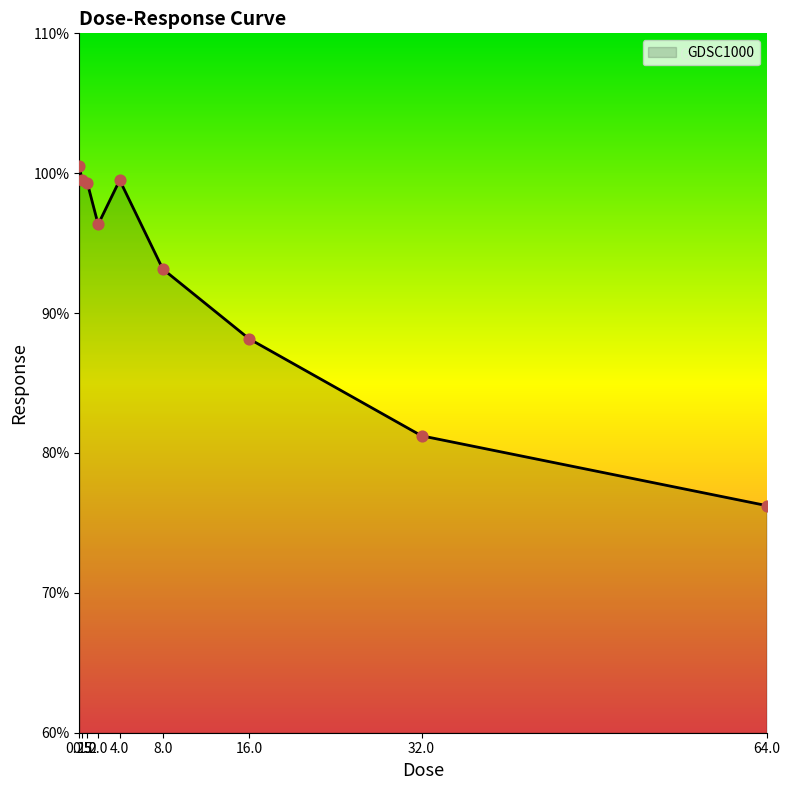

What is the ratio of the value at 1.0 to the value at 0.25?

1.0